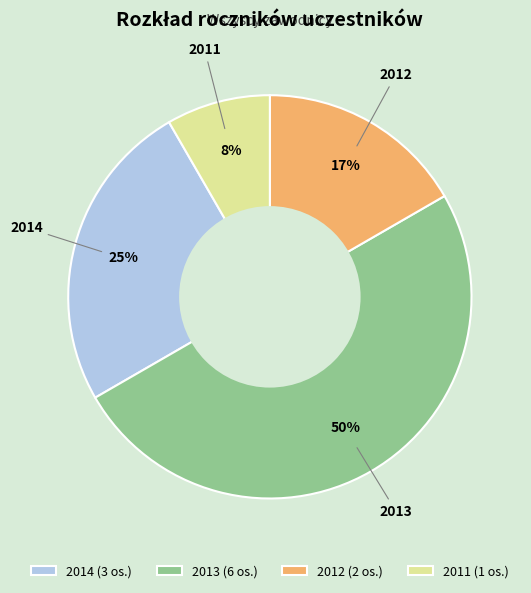

Does 2011 (1 os.) account for over 50% of the chart?

No